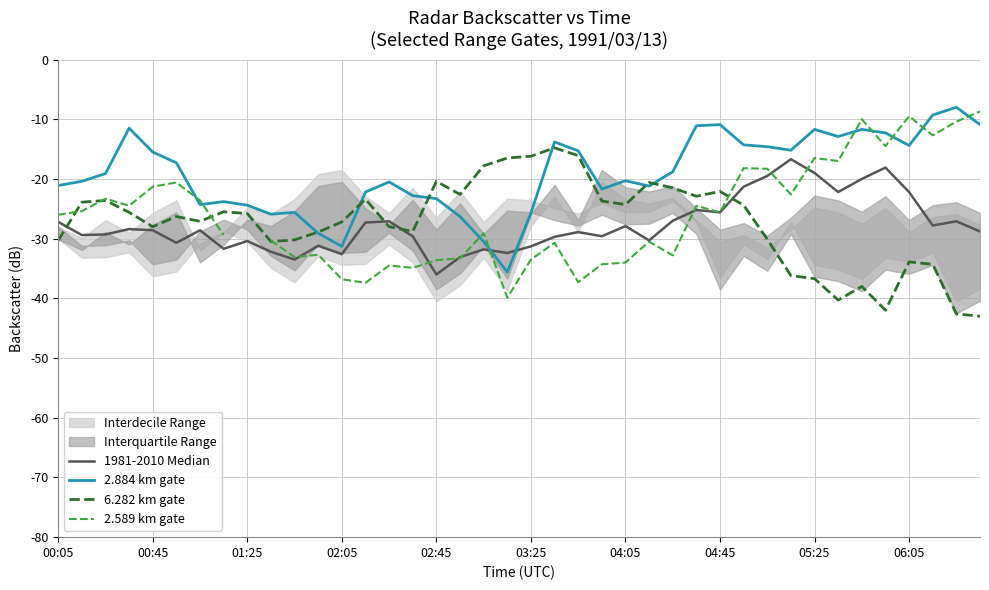

List the series in order of their peak value, highest first.

2.884 km gate, 2.589 km gate, 6.282 km gate, 1981-2010 Median